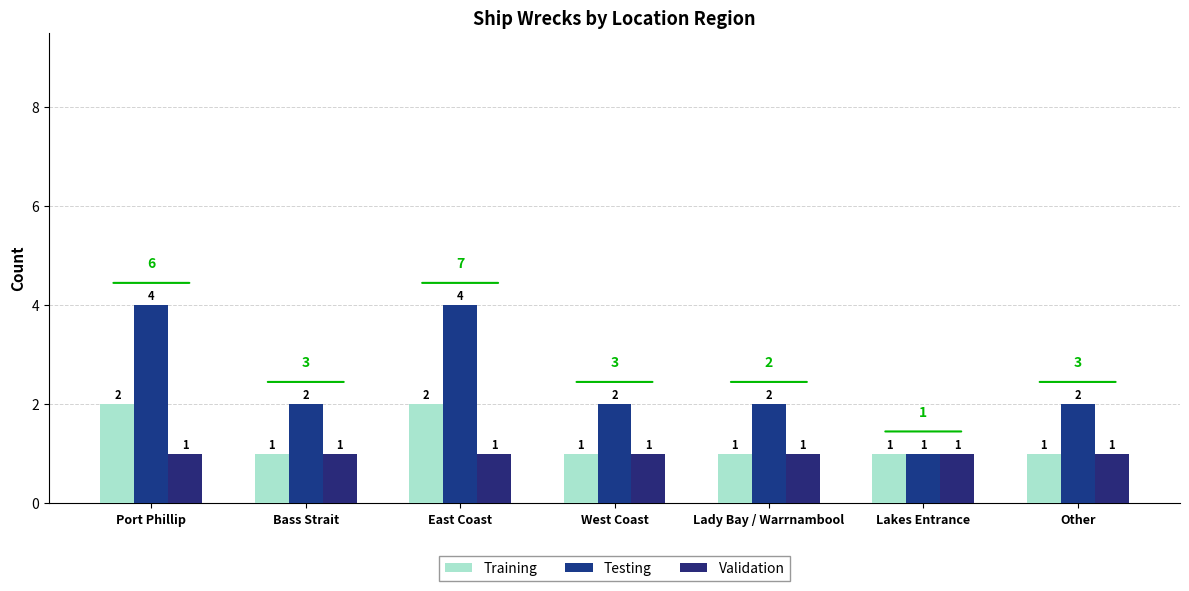

What is the value of the Validation bar at the 2nd from the left?

1